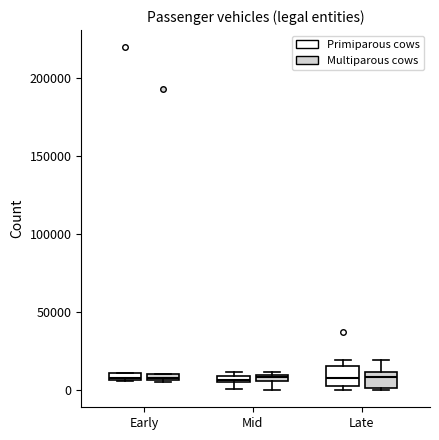

Where is the lower edge of the box for Early (Multiparous cows) on the y-axis? The values are not printed on the chart, so give them approximately, as read against the axis.

5000